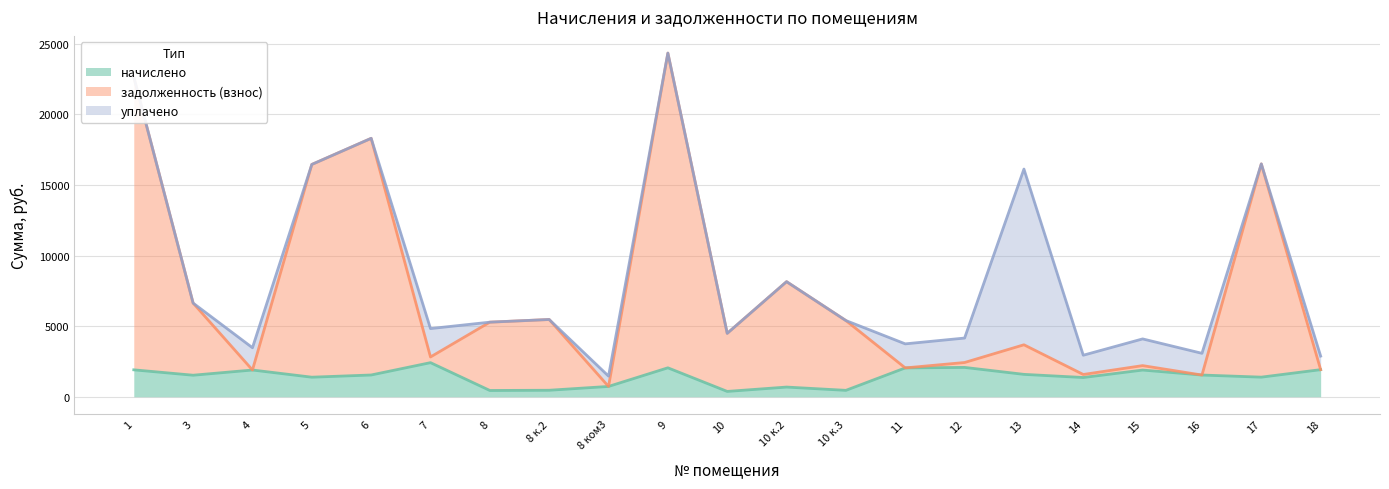

What is the difference between the задолженность (взнос) values at 12 and 16?

887.2